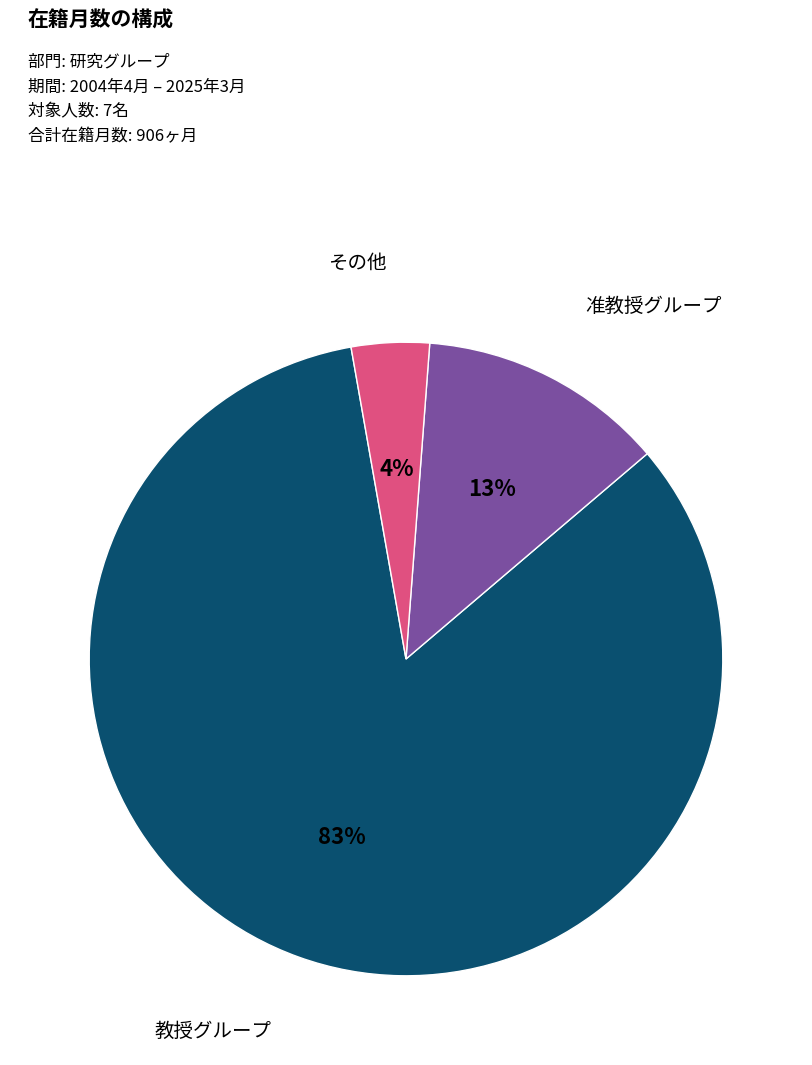

Is there a majority slice in this chart?

Yes